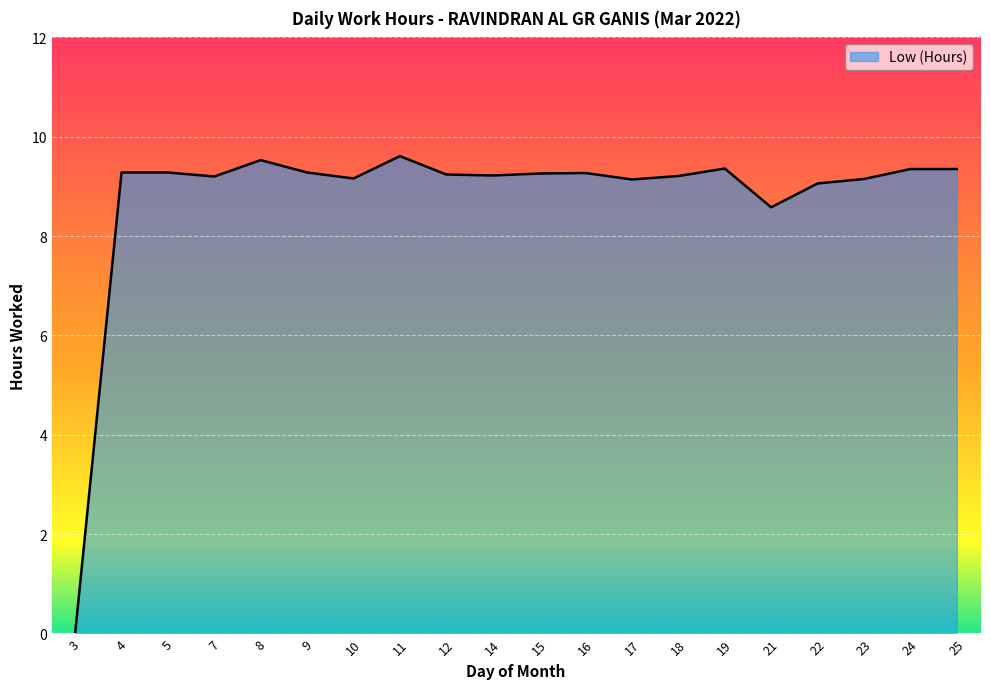

What is the change in value from 11 to 17?

-0.5